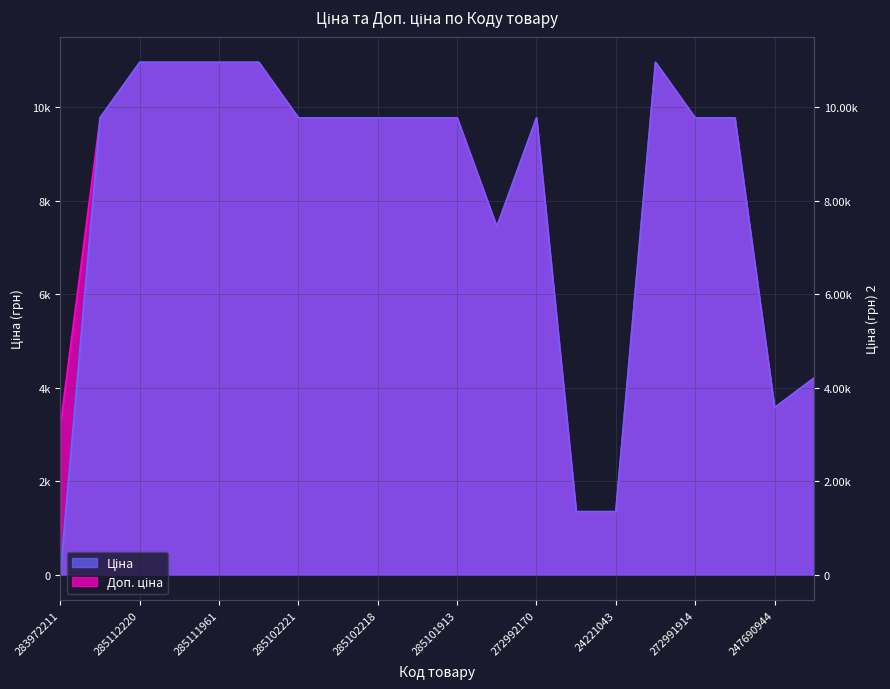

How many lines are shown in the chart?

2